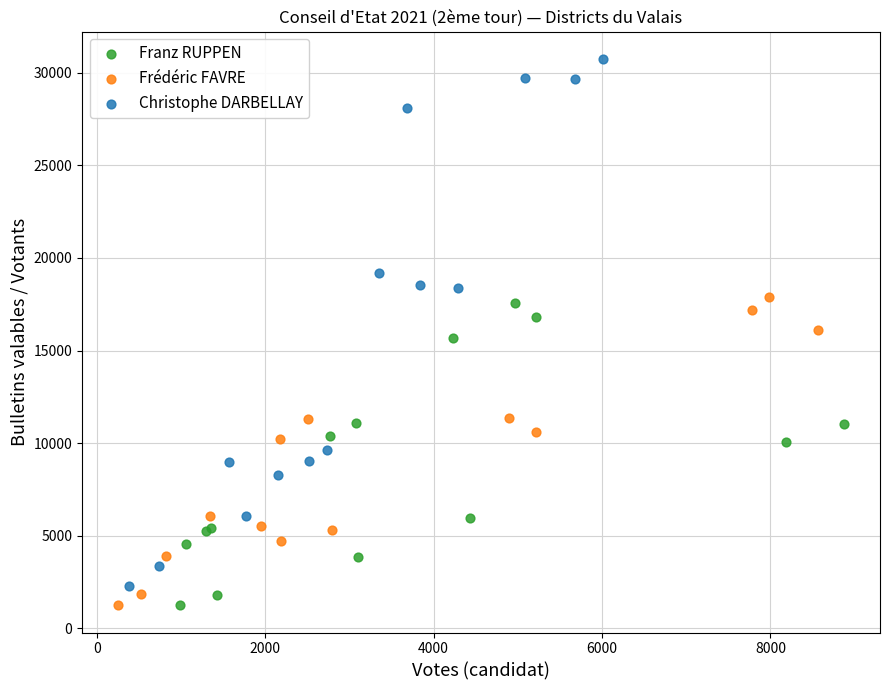

Which series has the widest spread of Y values?

Christophe DARBELLAY